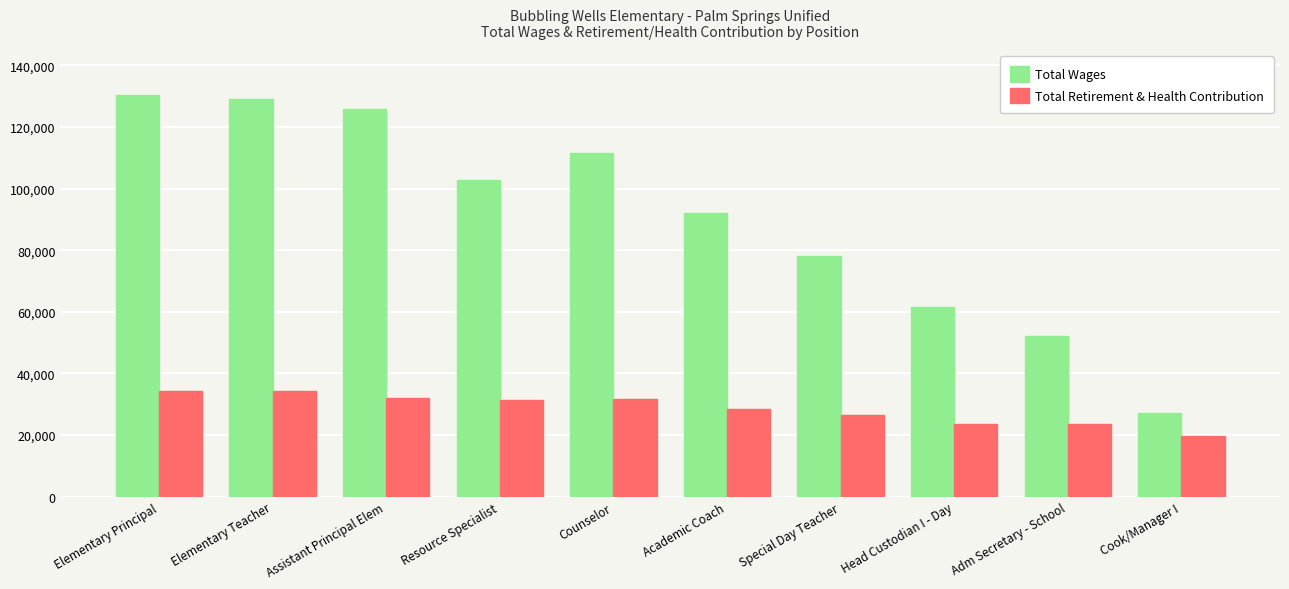

What is the difference between the Total Retirement & Health Contribution values at Head Custodian I - Day and Counselor?

7947